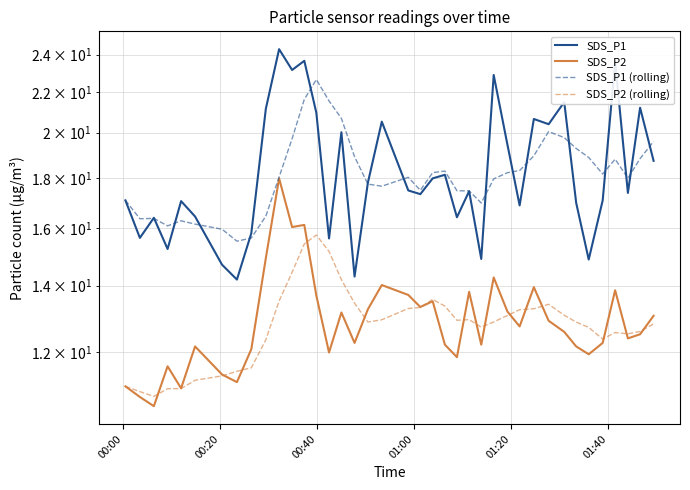

Which series has the widest spread of values?

SDS_P1